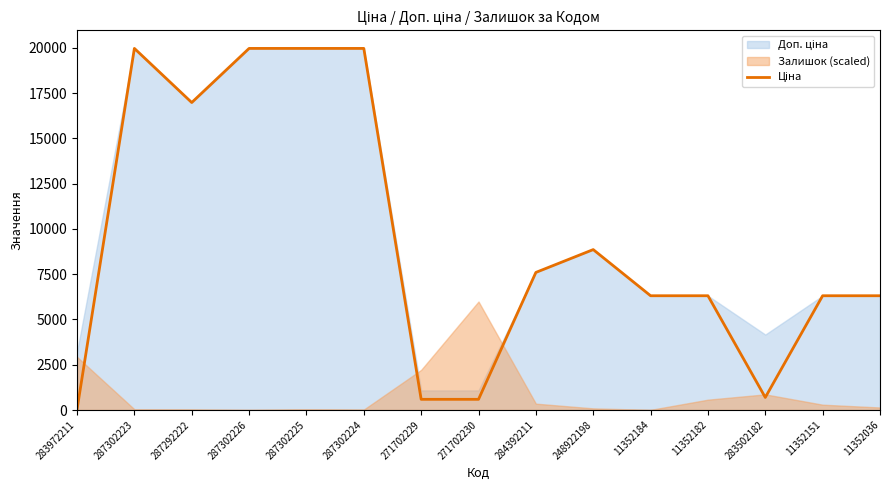

At which category does the chart reach its minimum across all series?

283972211